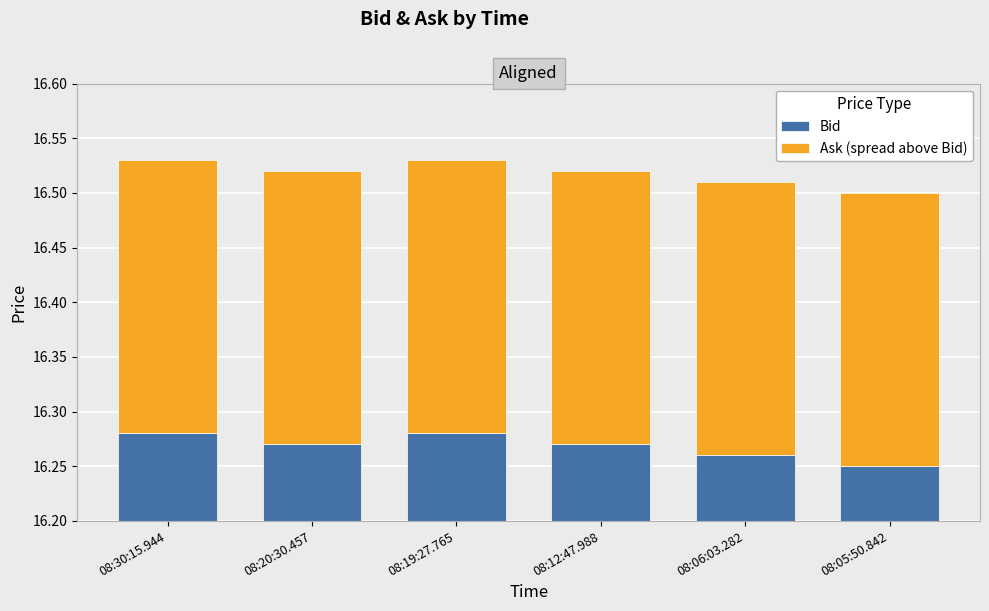

How many series are shown in this chart?

2